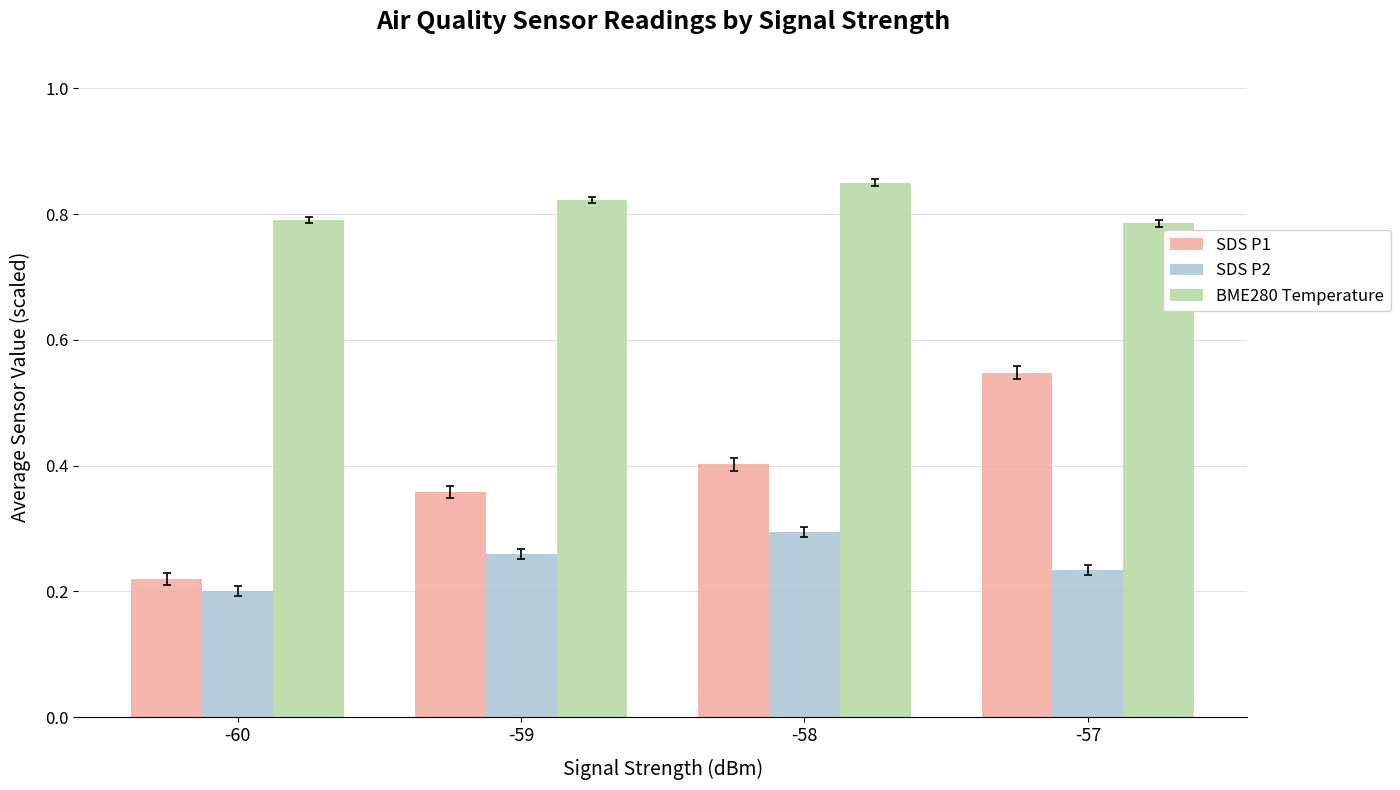

Which series changed the most between -59 and -57?

SDS P1